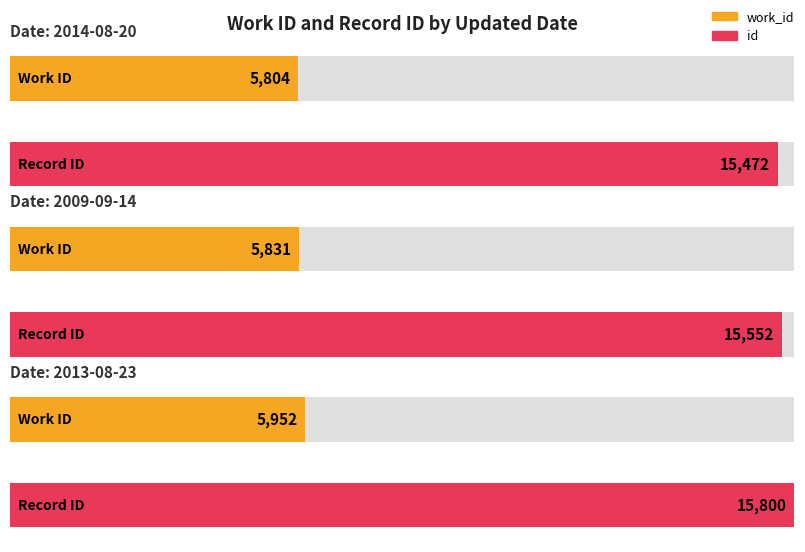

How many groups of bars are there?

3